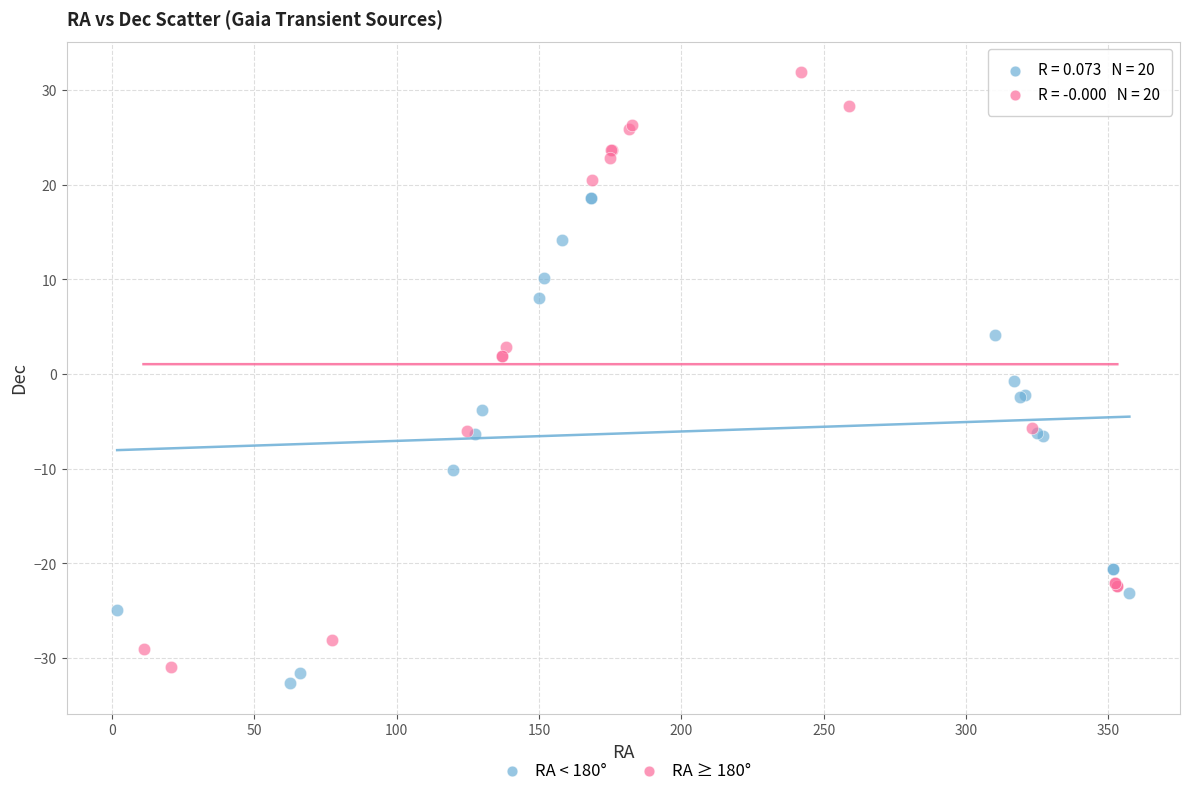

Which series reaches the maximum Y coordinate?

RA ≥ 180°